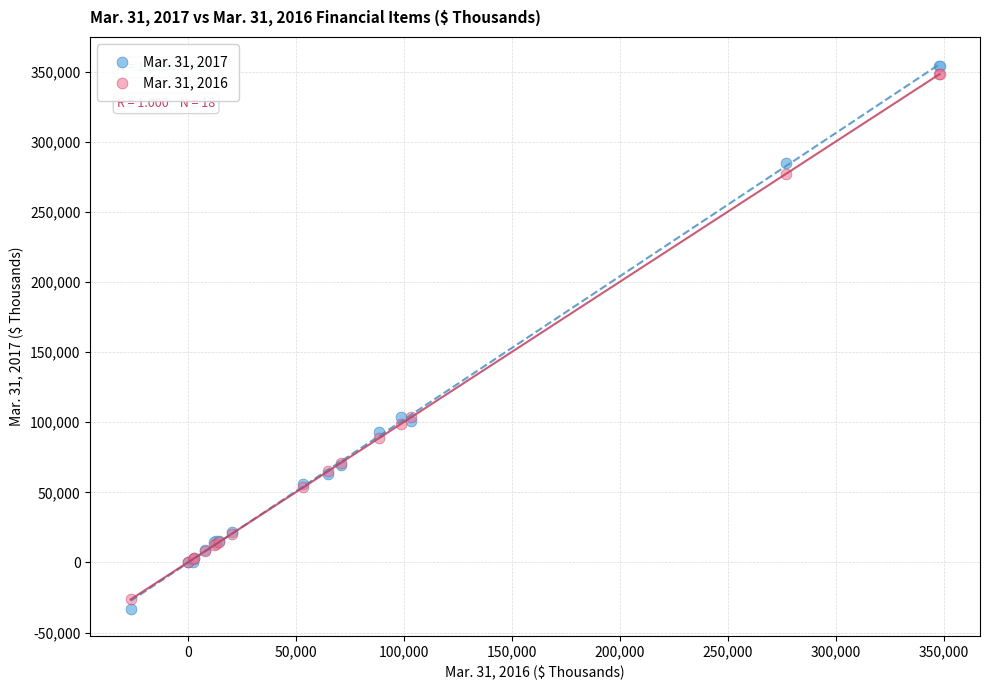

Which series has the largest Y range (max minus min)?

Mar. 31, 2017